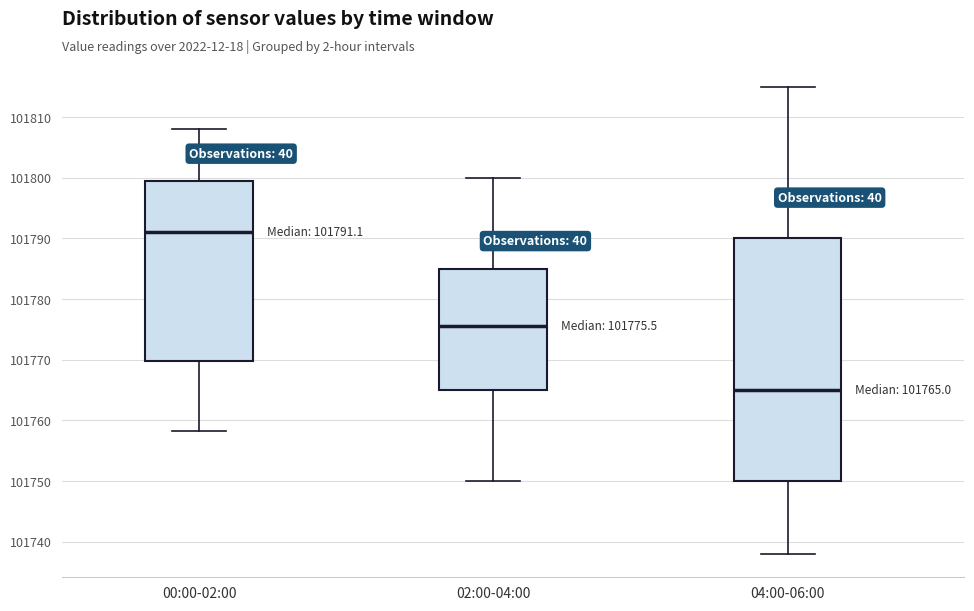

Which box has the lowest median line?

04:00-06:00